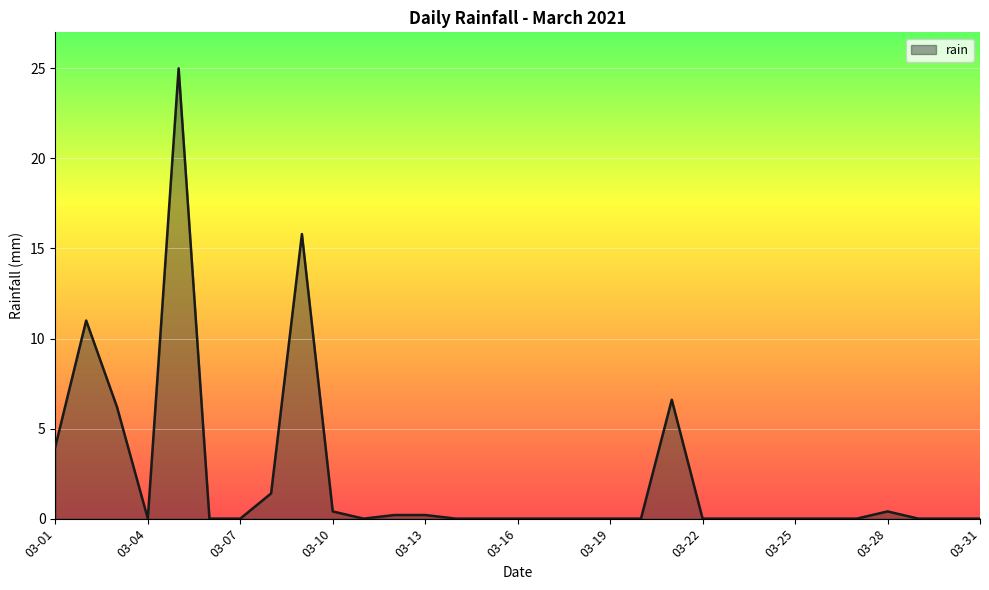

What is the average value?

2.3